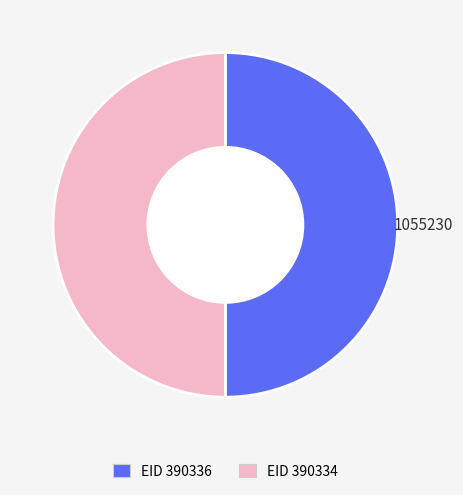

Which category has the smallest portion of the pie?

390334